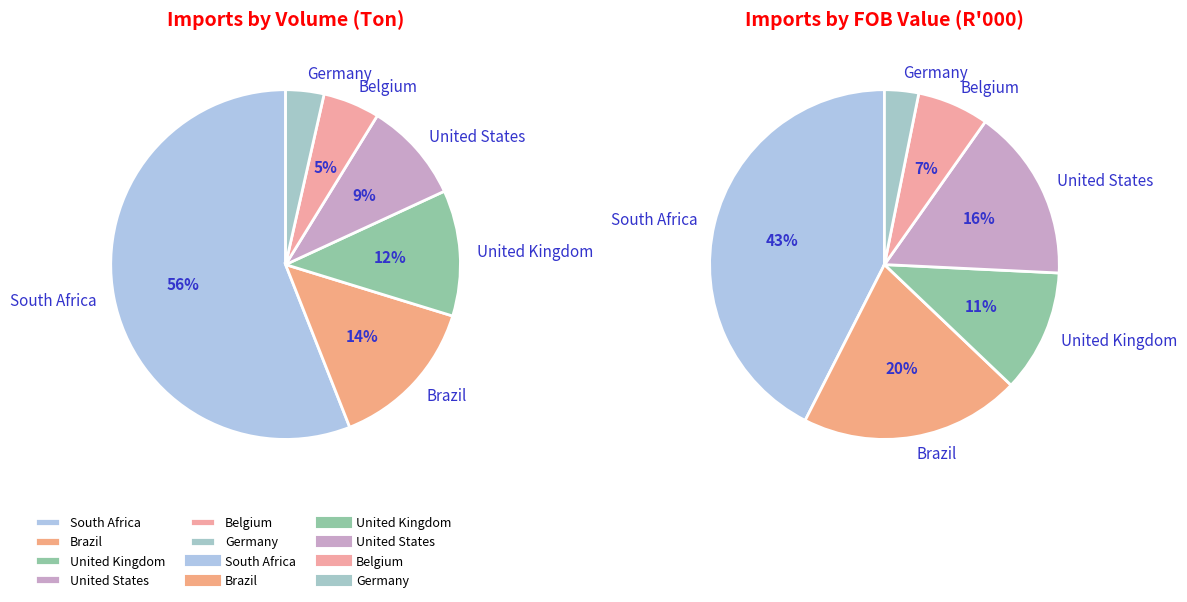

What is the change in value from Brazil to United States?

-1217